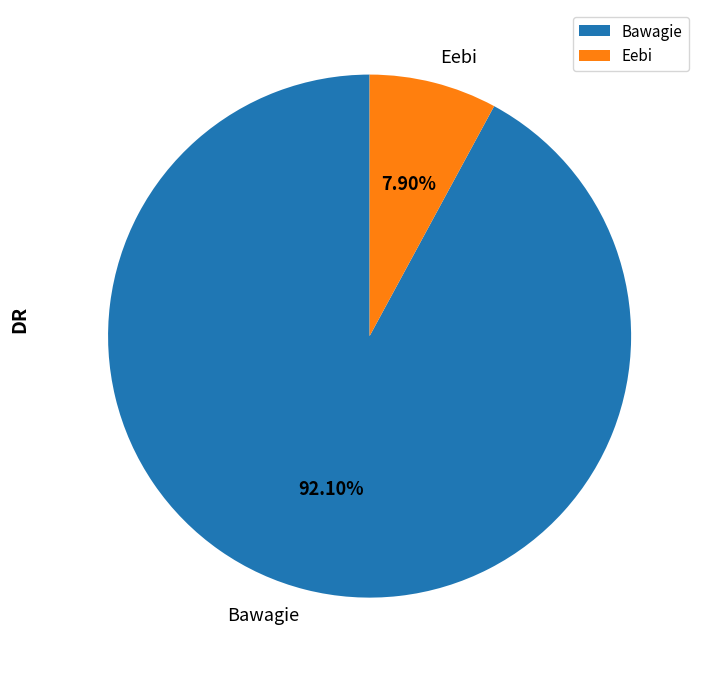

Which has a higher value, Eebi or Bawagie?

Bawagie